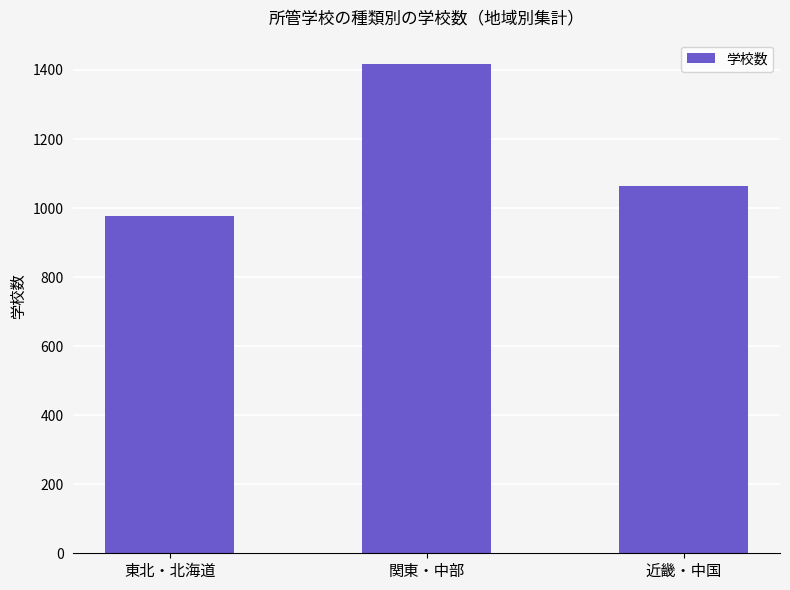

What is the difference between the maximum and minimum values?

440